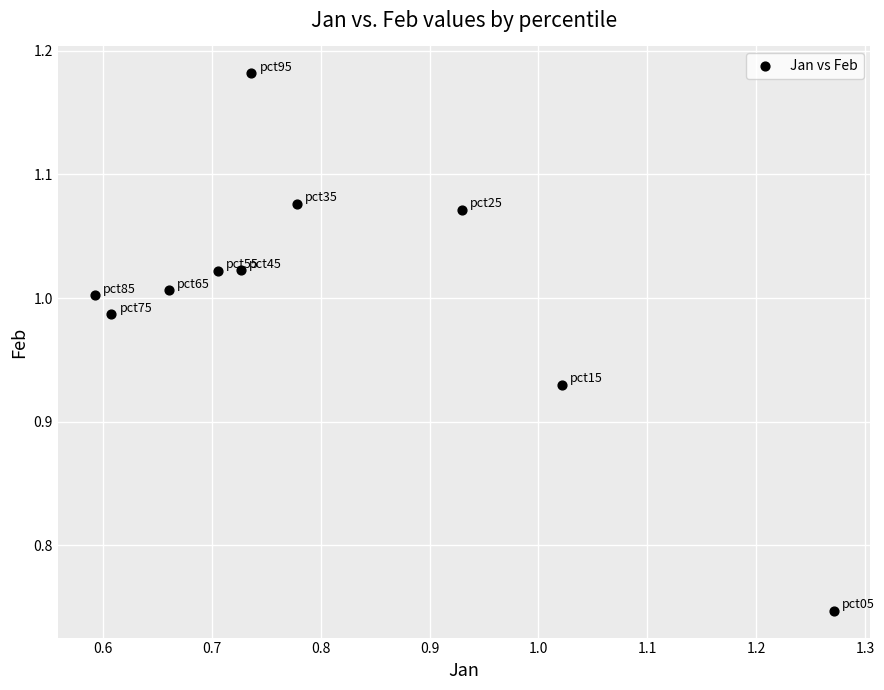

What is the range of Y values (max minus min)?

0.4